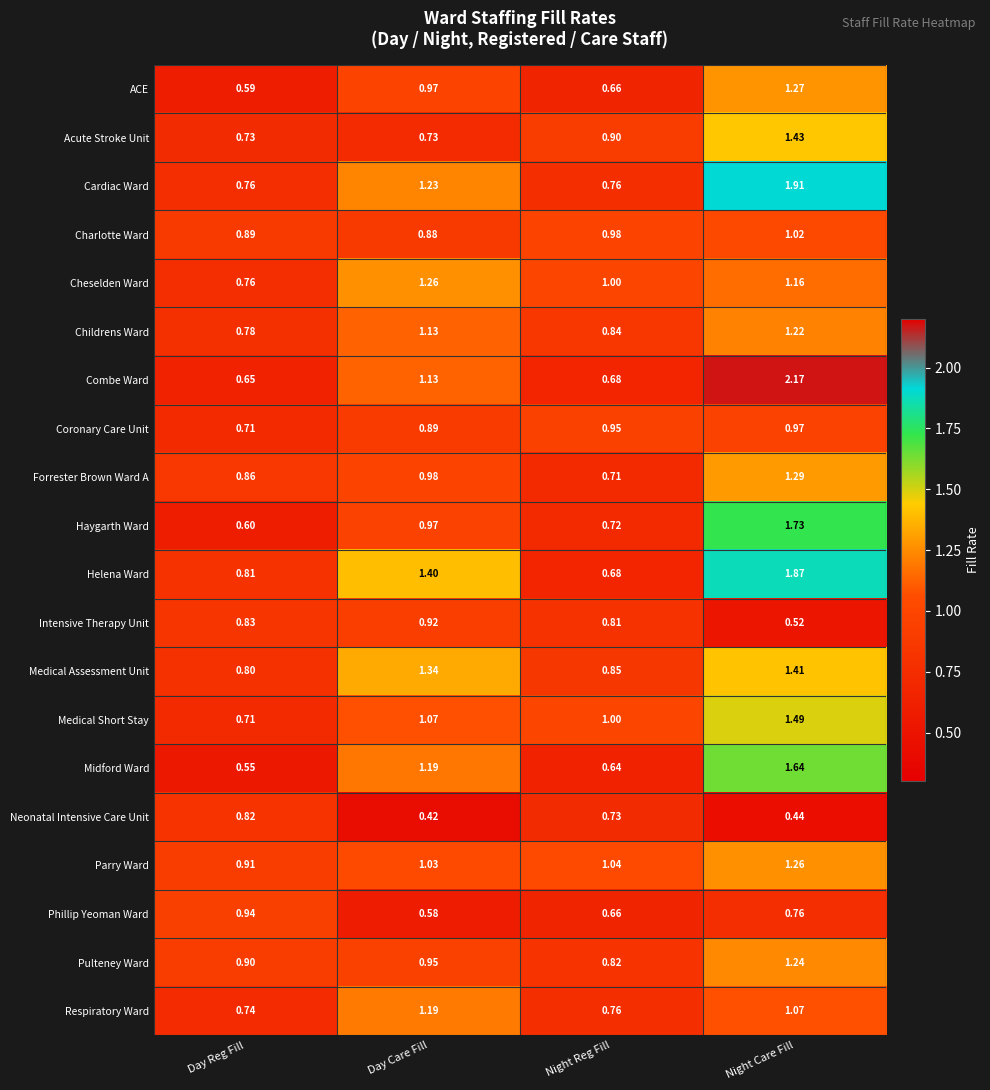

List the labels in order of Charlotte Ward value, smallest first.

Day Care Fill, Day Reg Fill, Night Reg Fill, Night Care Fill